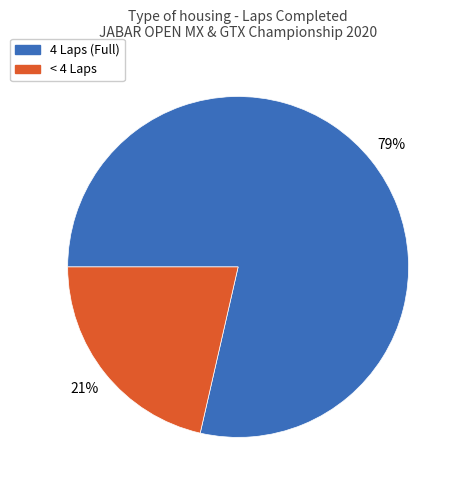

Is there any slice that represents more than half of the pie?

Yes